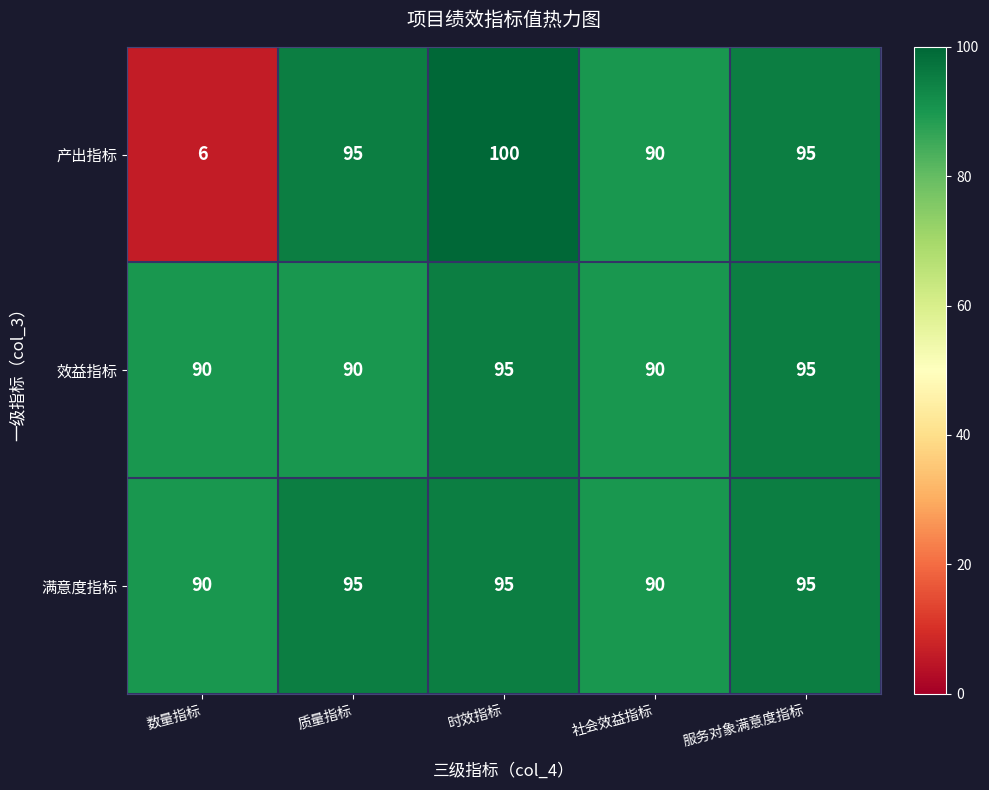

Reading left to right, extract all data points from this chart.

产出指标: 数量指标=6	质量指标=95	时效指标=100	社会效益指标=90	服务对象满意度指标=95
效益指标: 数量指标=90	质量指标=90	时效指标=95	社会效益指标=90	服务对象满意度指标=95
满意度指标: 数量指标=90	质量指标=95	时效指标=95	社会效益指标=90	服务对象满意度指标=95